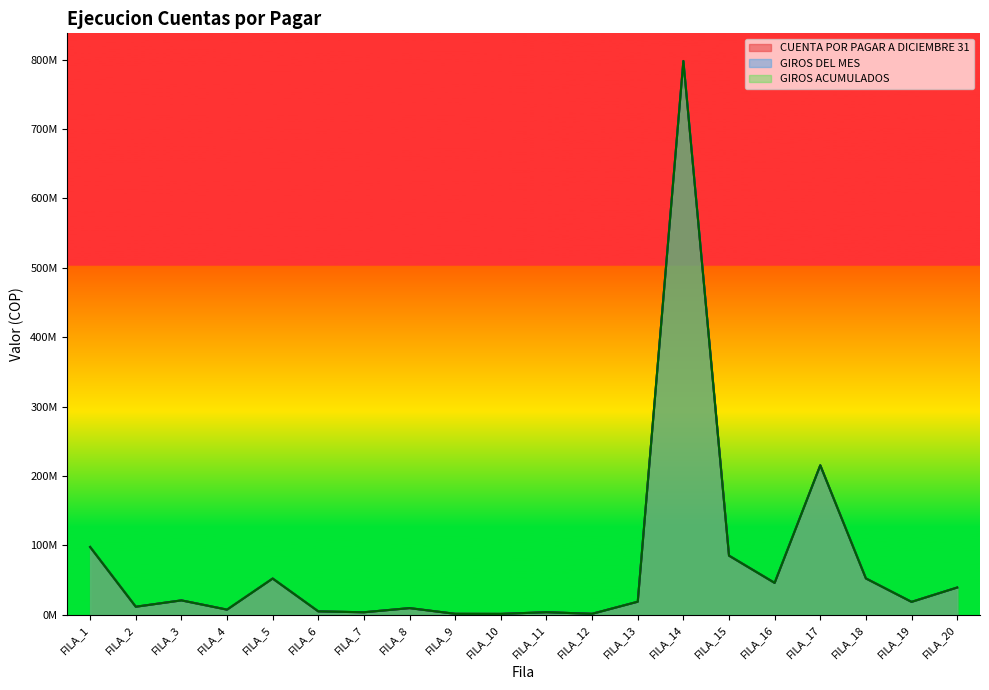

What are all the series names shown in the legend?

CUENTA POR PAGAR A DICIEMBRE 31, GIROS DEL MES, GIROS ACUMULADOS